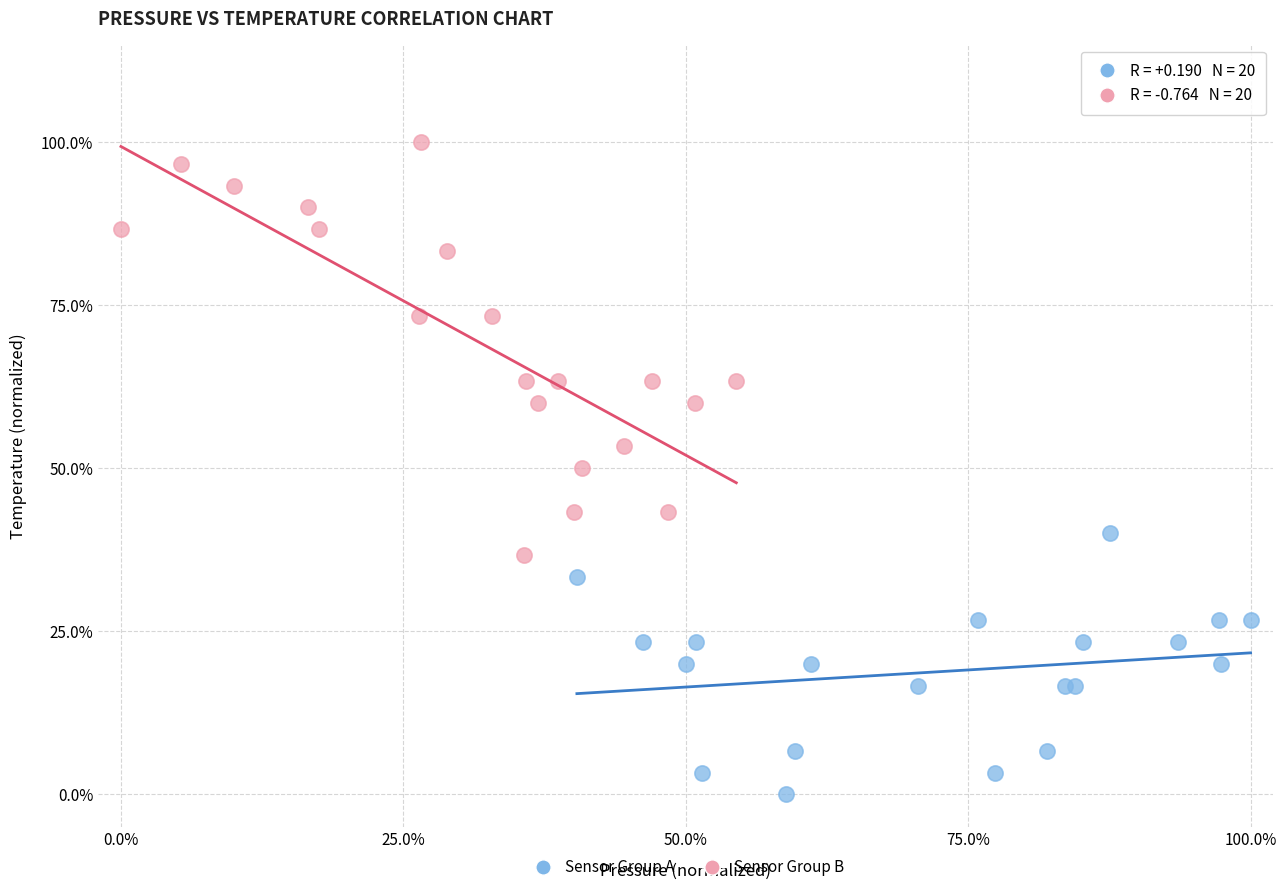

Which series has the largest Y range (max minus min)?

Sensor Group B